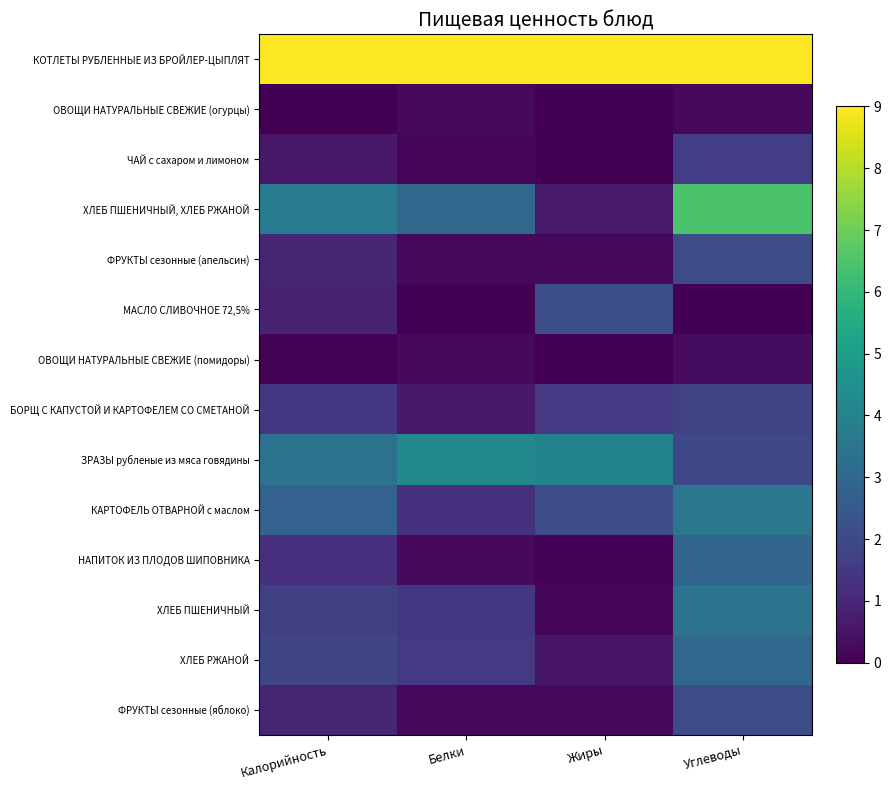

Which series has the largest total across all categories?

КОТЛЕТЫ РУБЛЕННЫЕ ИЗ БРОЙЛЕР-ЦЫПЛЯТ